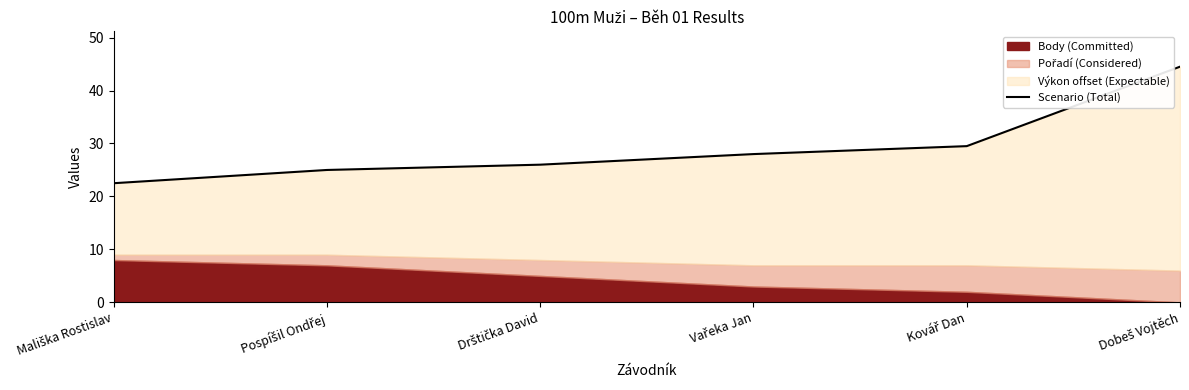

Which category has the highest value across all series?

Dobeš Vojtěch